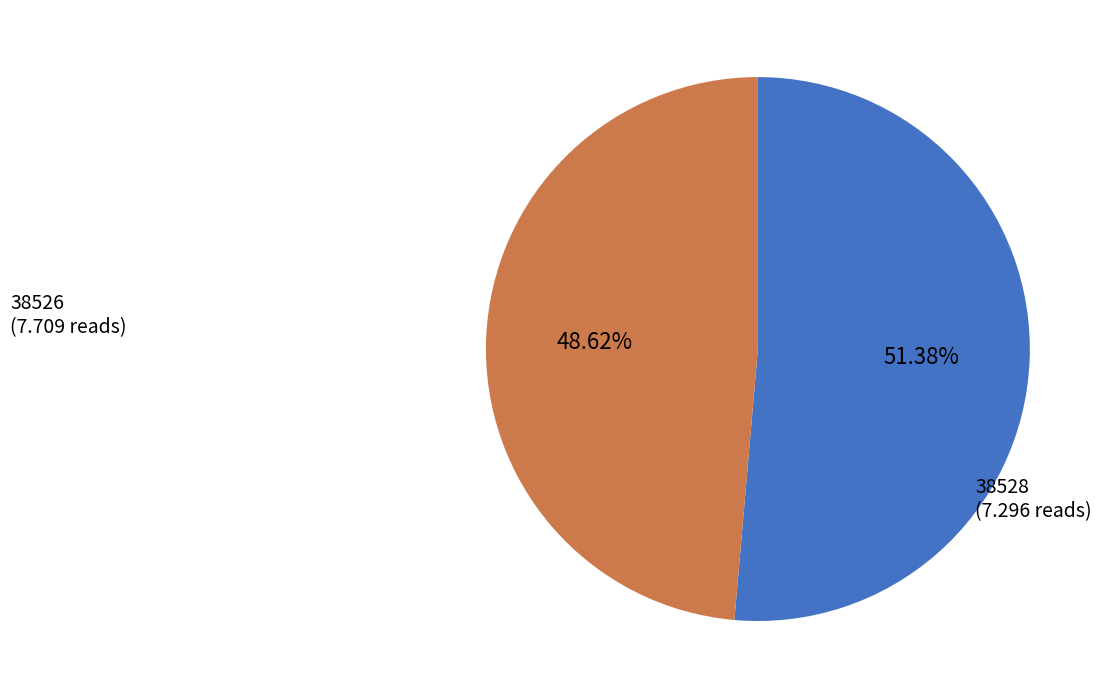

Between 38528 and 38526, which is larger?

38526